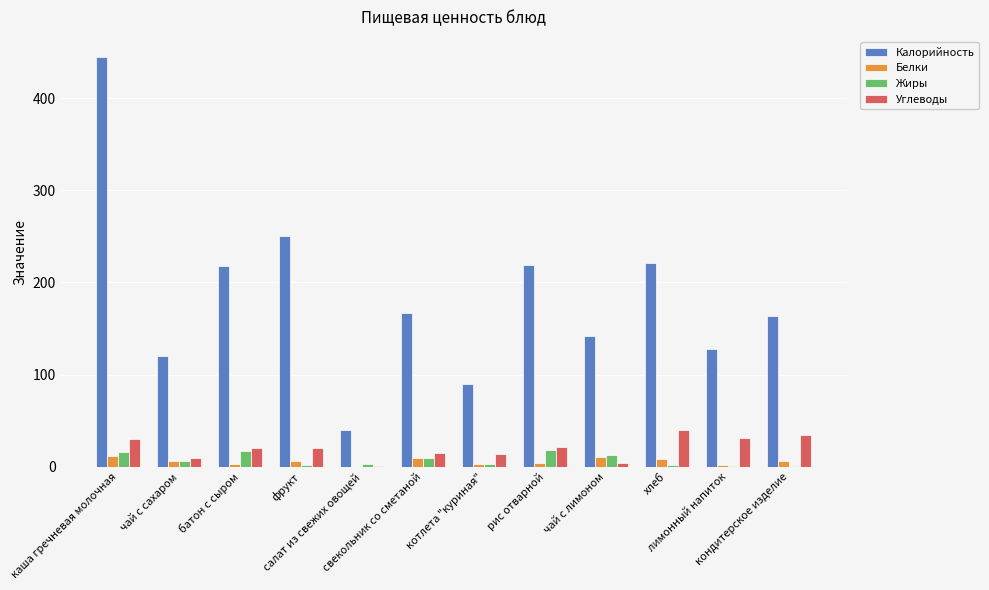

What is the sum of all Калорийность values?

2203.3